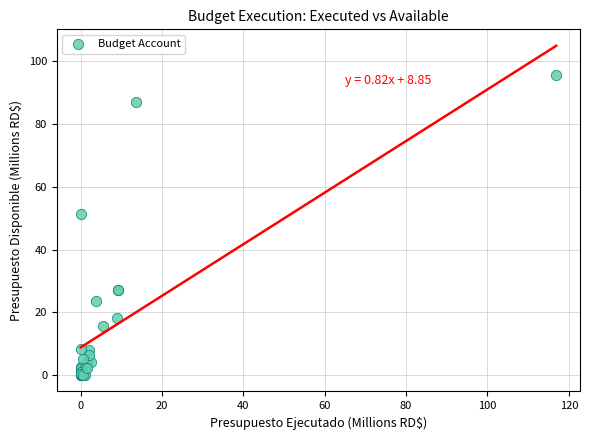

What Y value in the scatter plot is closest to 47?

51.5